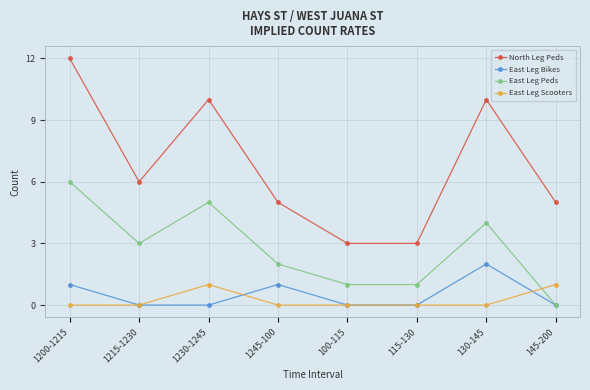

What is the highest value of the North Leg Peds series?

12